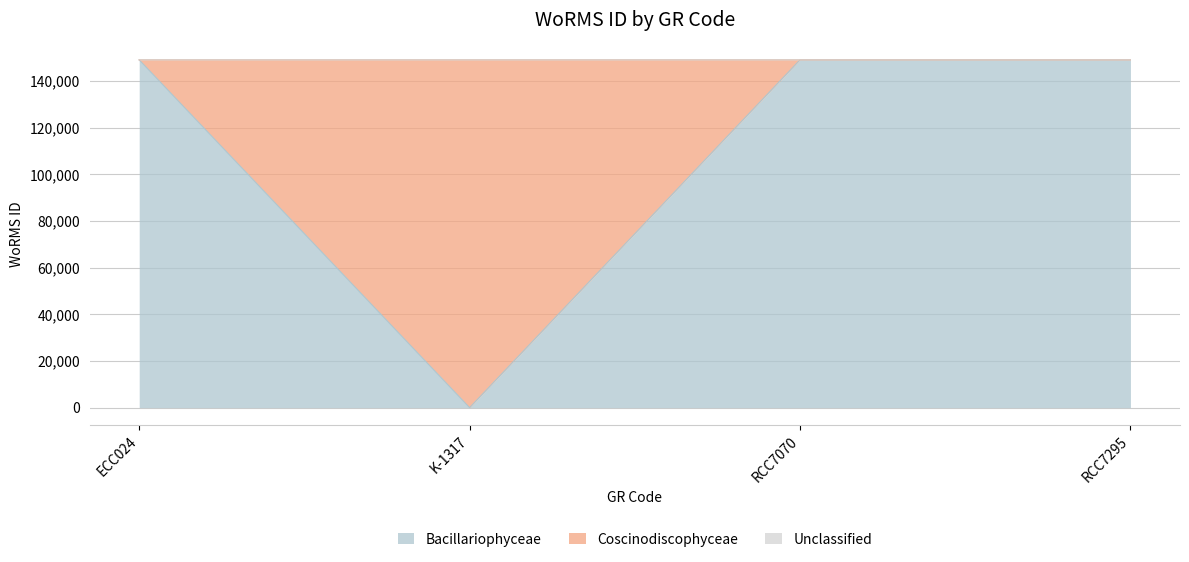

Which category has the lowest value across all series?

K-1317